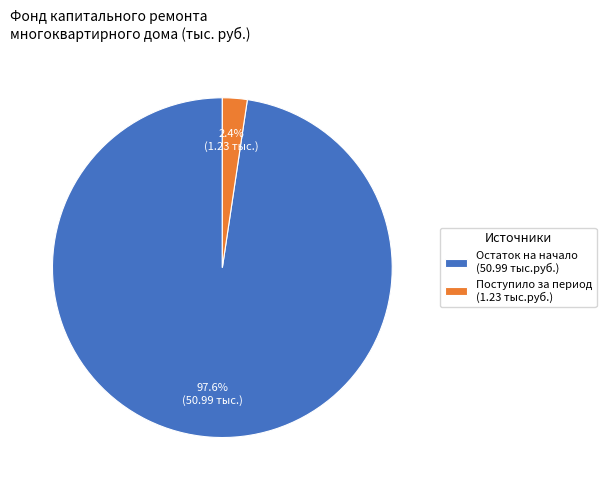

Combined, do Остаток на начало (50.99 тыс.руб.) and Поступило за период (1.23 тыс.руб.) account for over 50%?

Yes